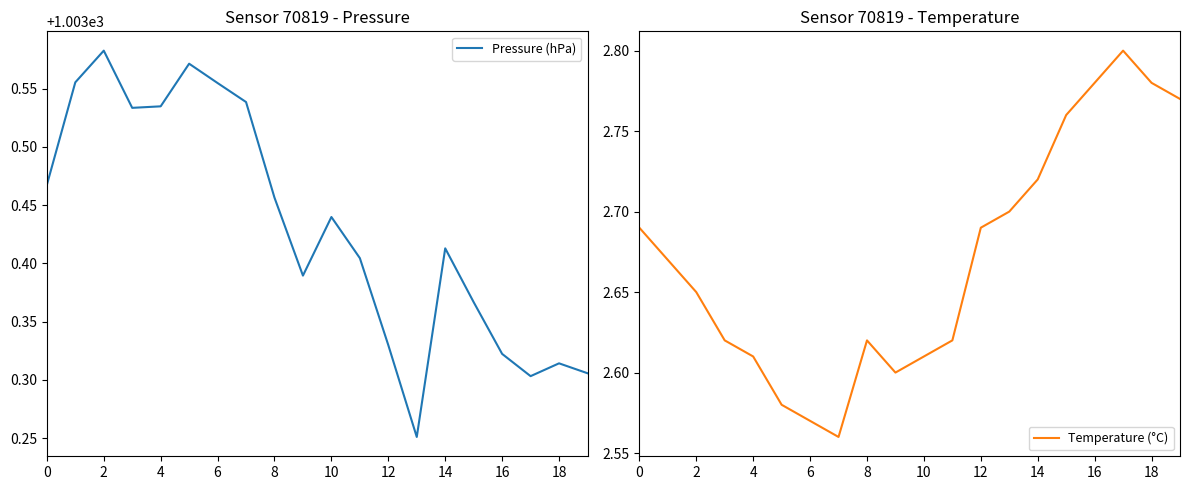

Which series has the widest spread of values?

Pressure (hPa)